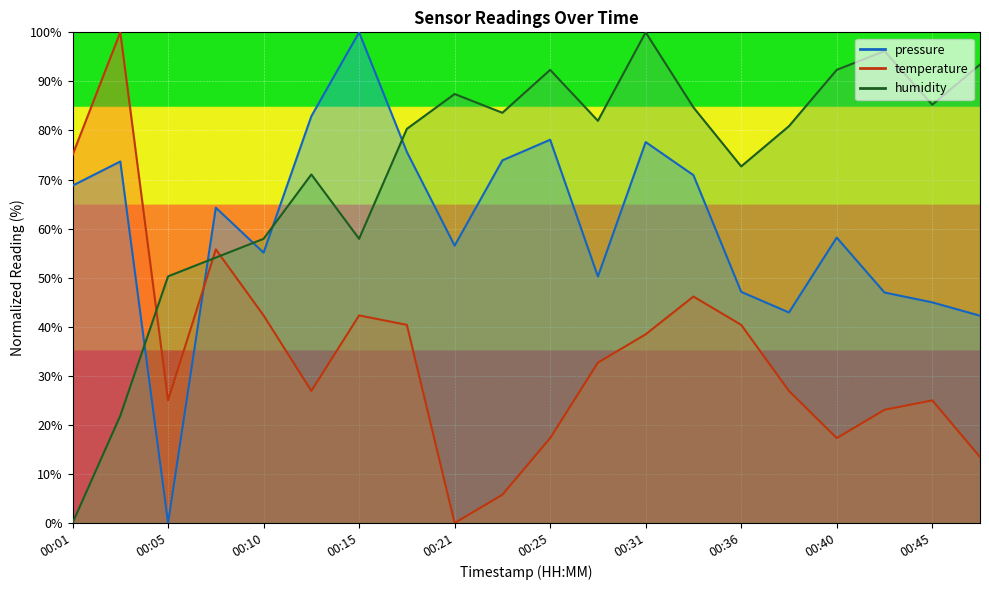

Where do temperature and pressure first cross each other?

00:05 and 00:08